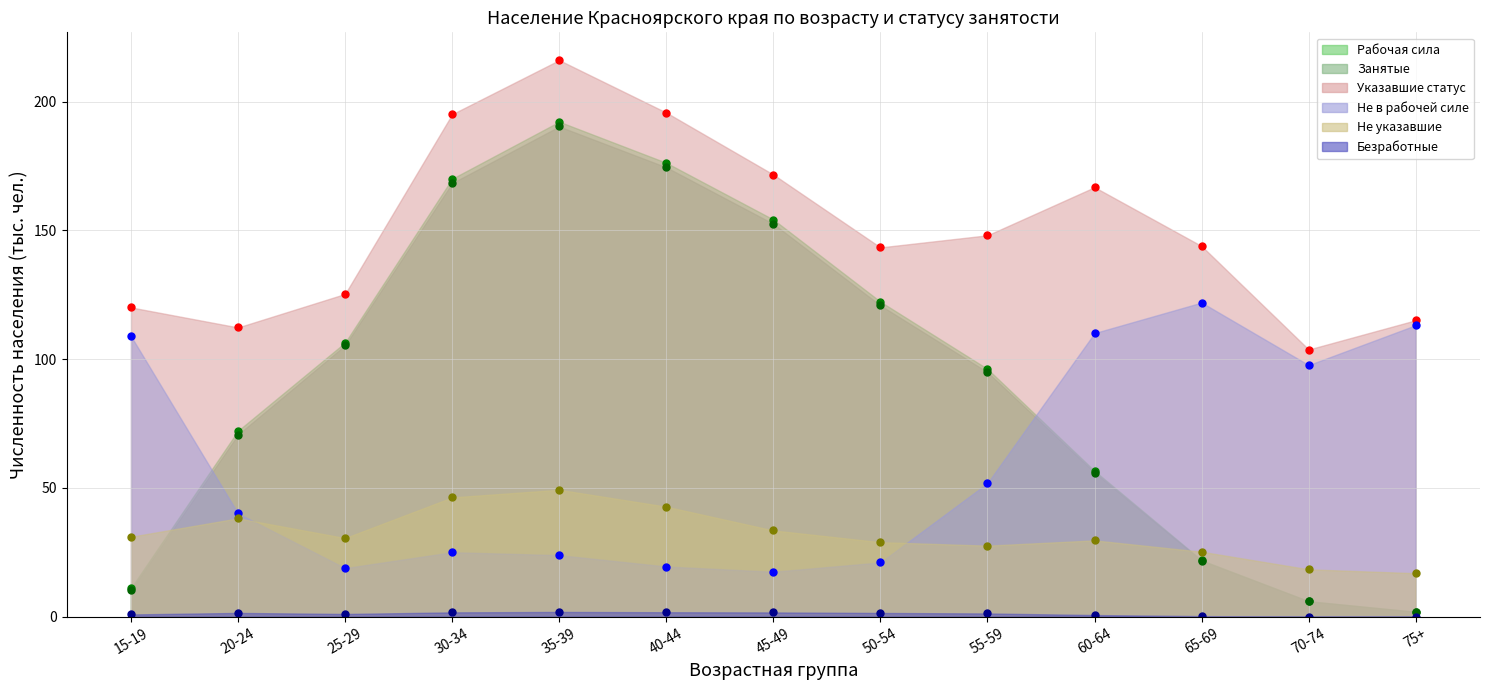

What are all the series names shown in the legend?

Рабочая сила, Занятые, Указавшие статус, Не в рабочей силе, Не указавшие, Безработные